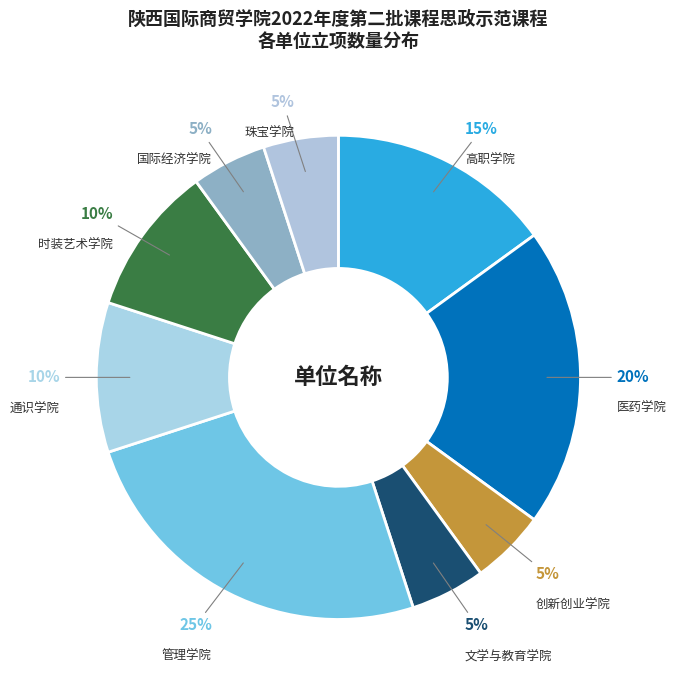

To the nearest percent, what is the difference between the largest and smallest slice percentages?

20%